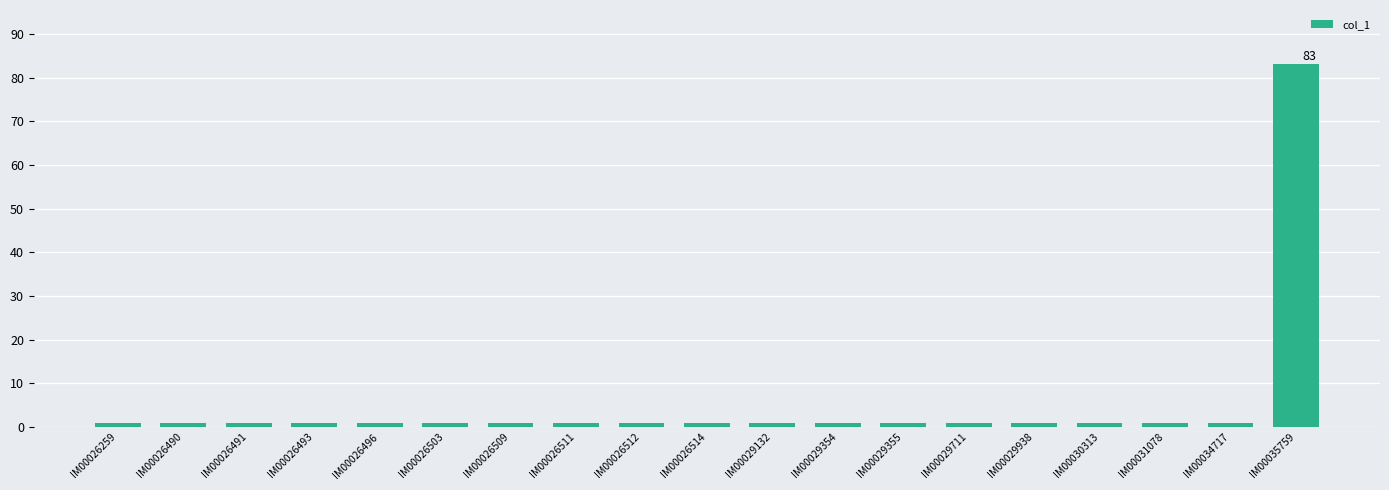

The chart shows a value of 1 at IM00026491. True or false?

True